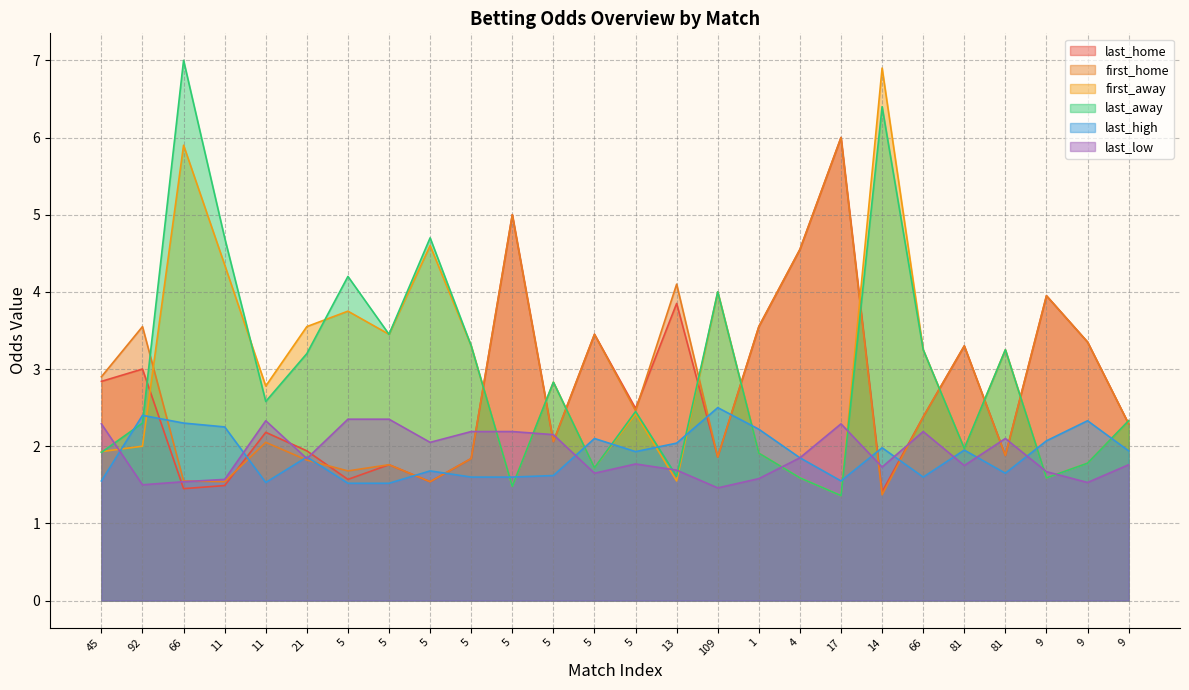

Where is the first local maximum for first_home?

92